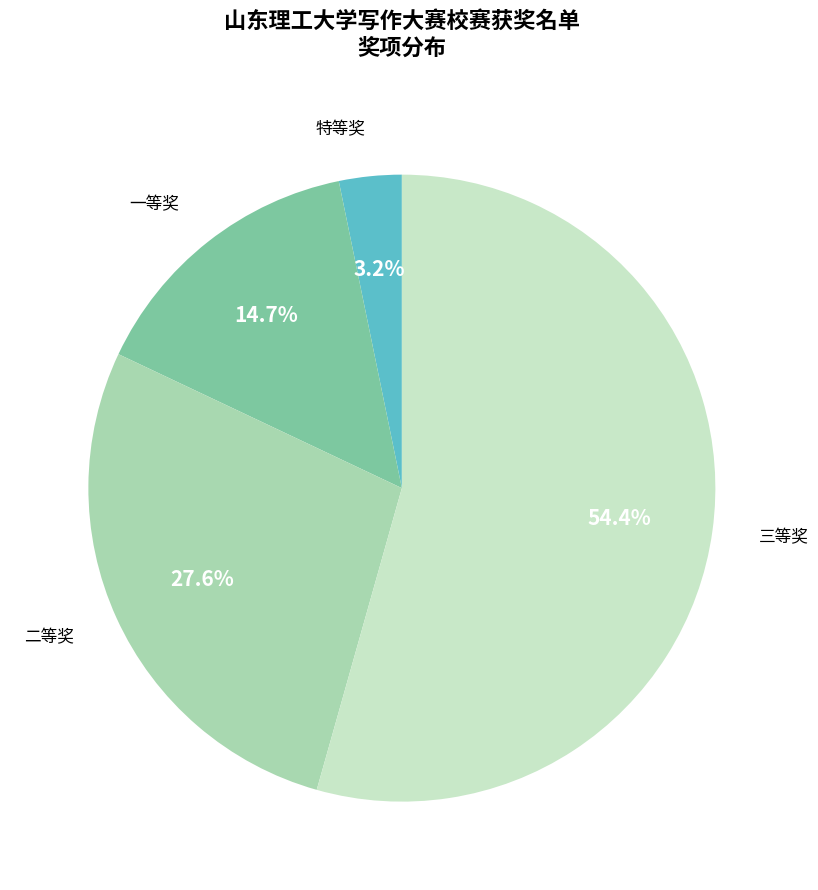

To the nearest percent, what percentage of the pie is 三等奖?

54%